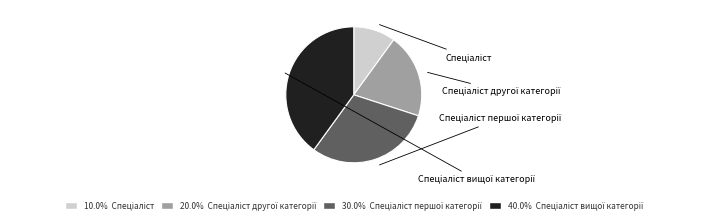

Rank the categories by value from highest to lowest.

Спеціаліст вищої категорії, Спеціаліст першої категорії, Спеціаліст другої категорії, Спеціаліст